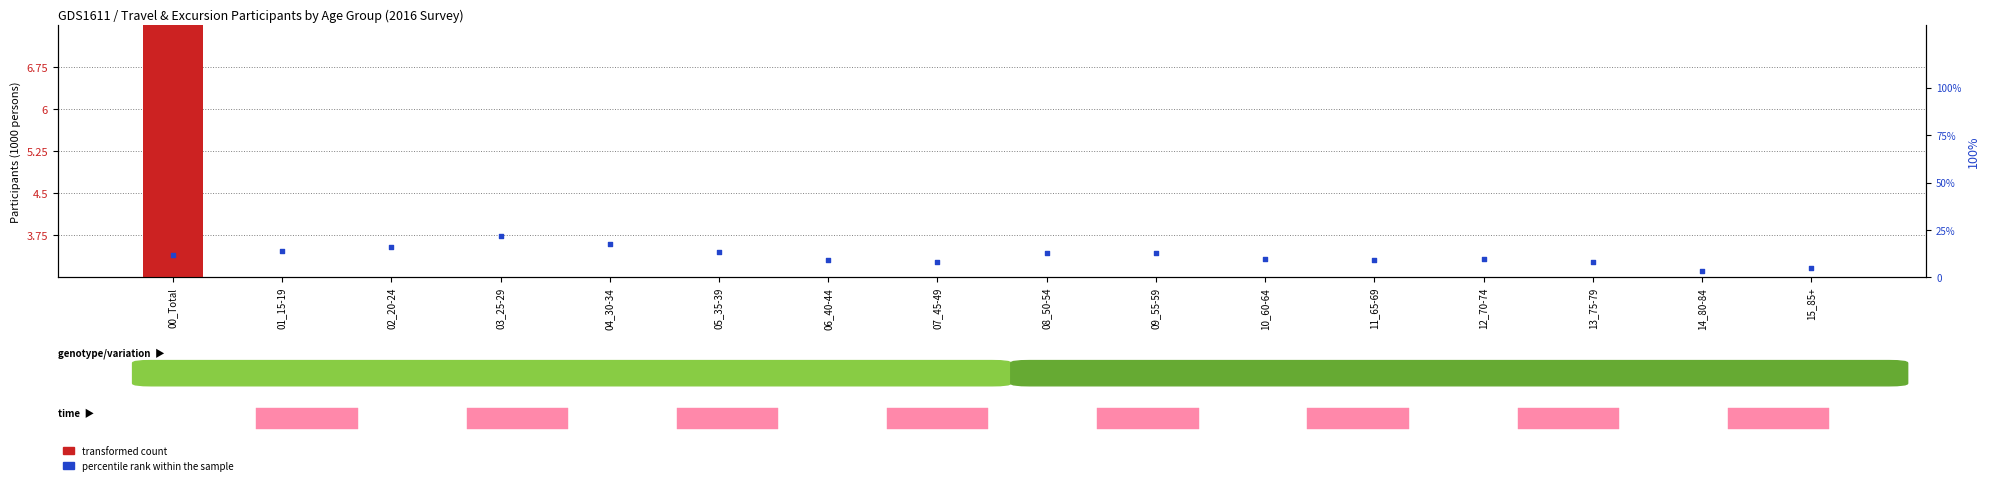

Is the value of transformed count at 07_45-49 greater than the value of percentile rank within the sample at 13_75-79?

Yes